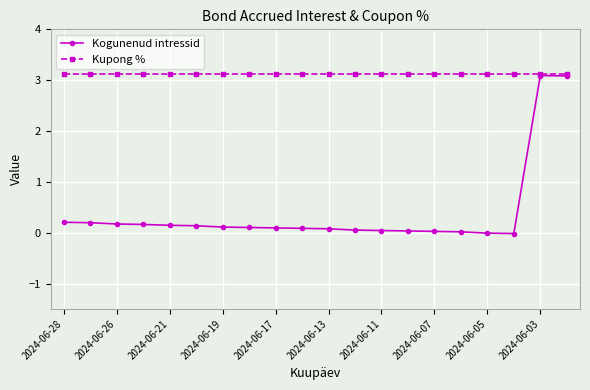

List the series in order of their overall mean, highest first.

Kupong %, Kogunenud intressid